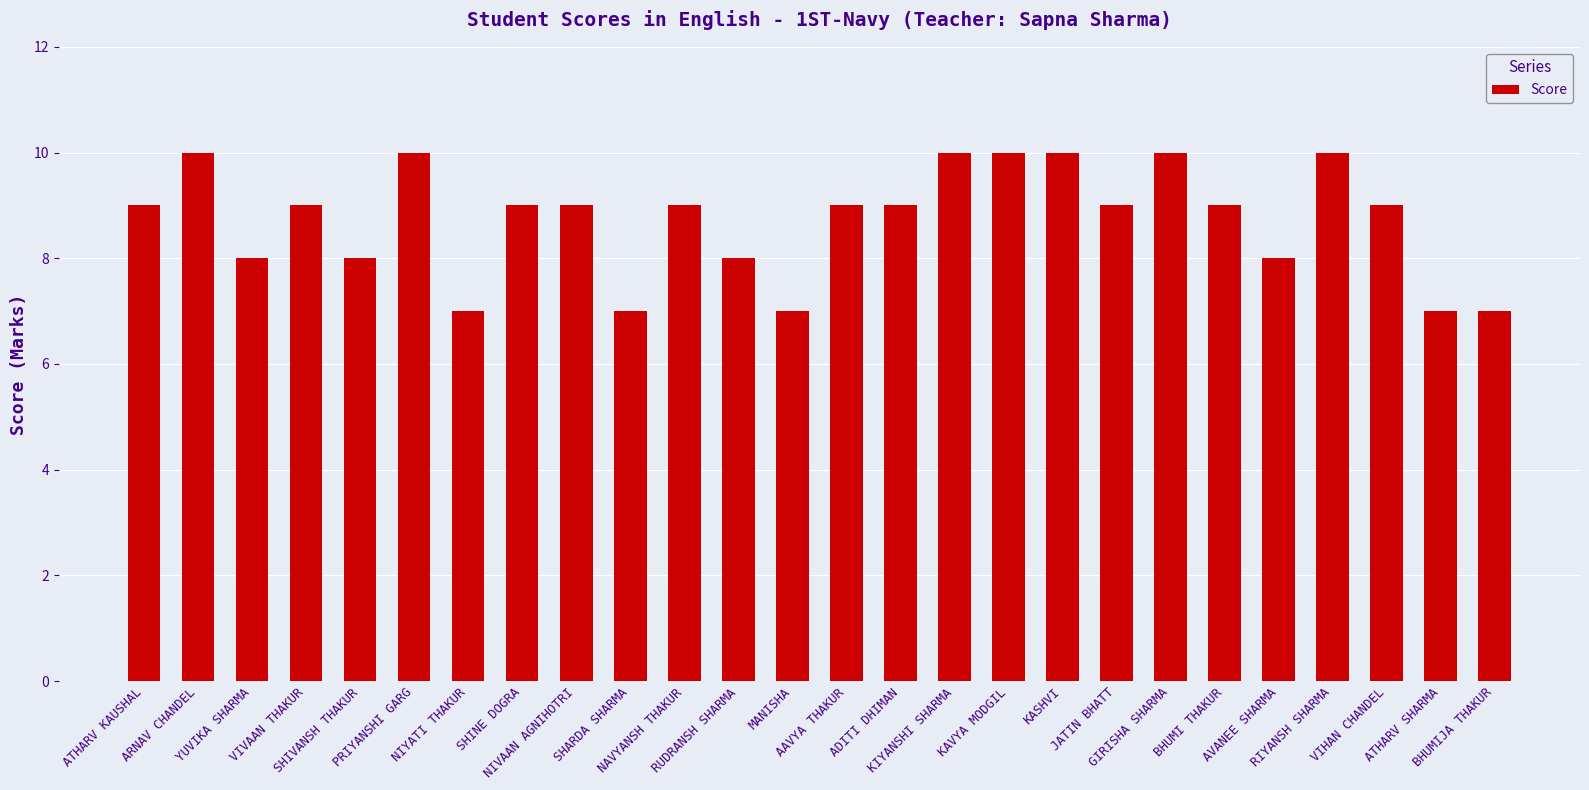

What is the smallest value displayed?

7